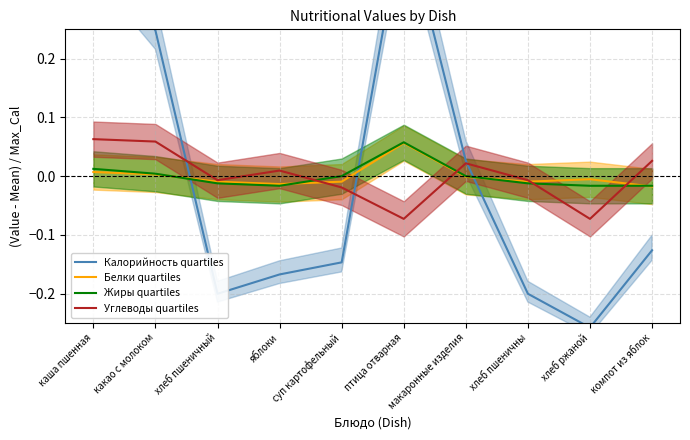

True or false: Углеводы quartiles has more than 0 interior local peaks.

True